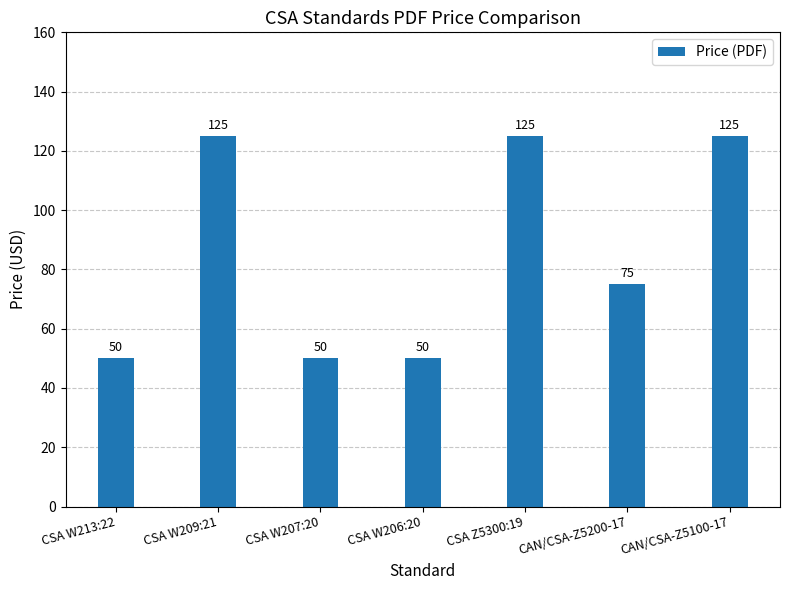

The chart shows a value of 87 at CAN/CSA-Z5100-17. True or false?

False